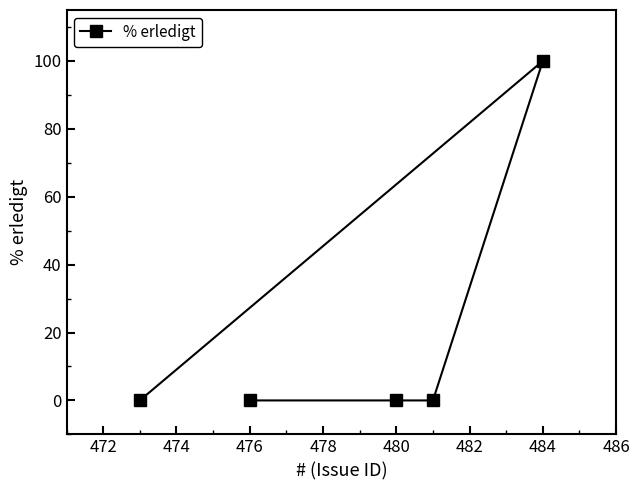

How many values exceed 0?

1